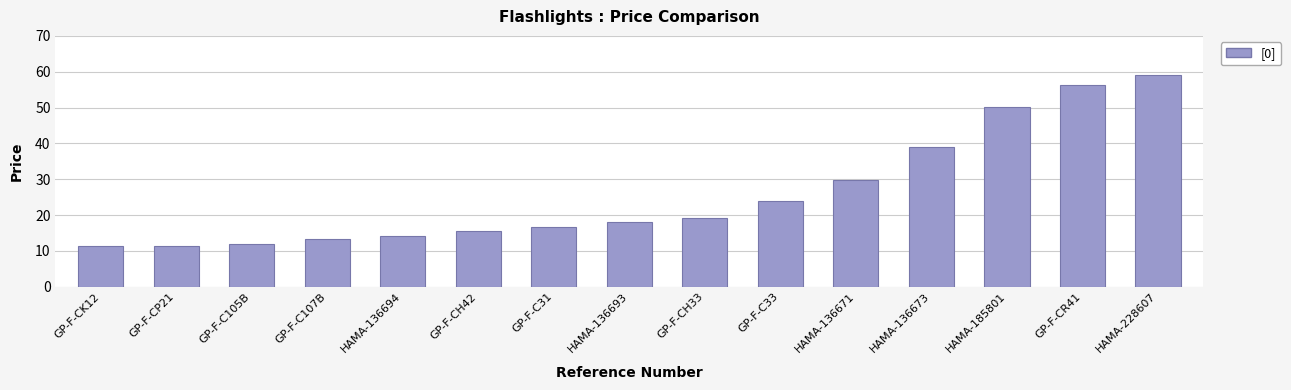

What is the greatest value displayed?

59.0